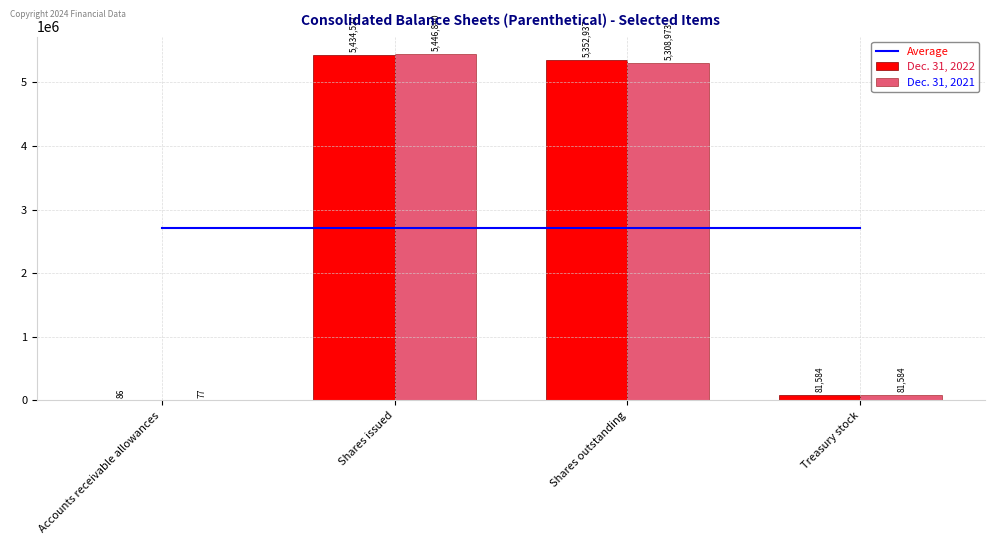

What is the value of the Average bar at the 2nd from the left?

2713325.2